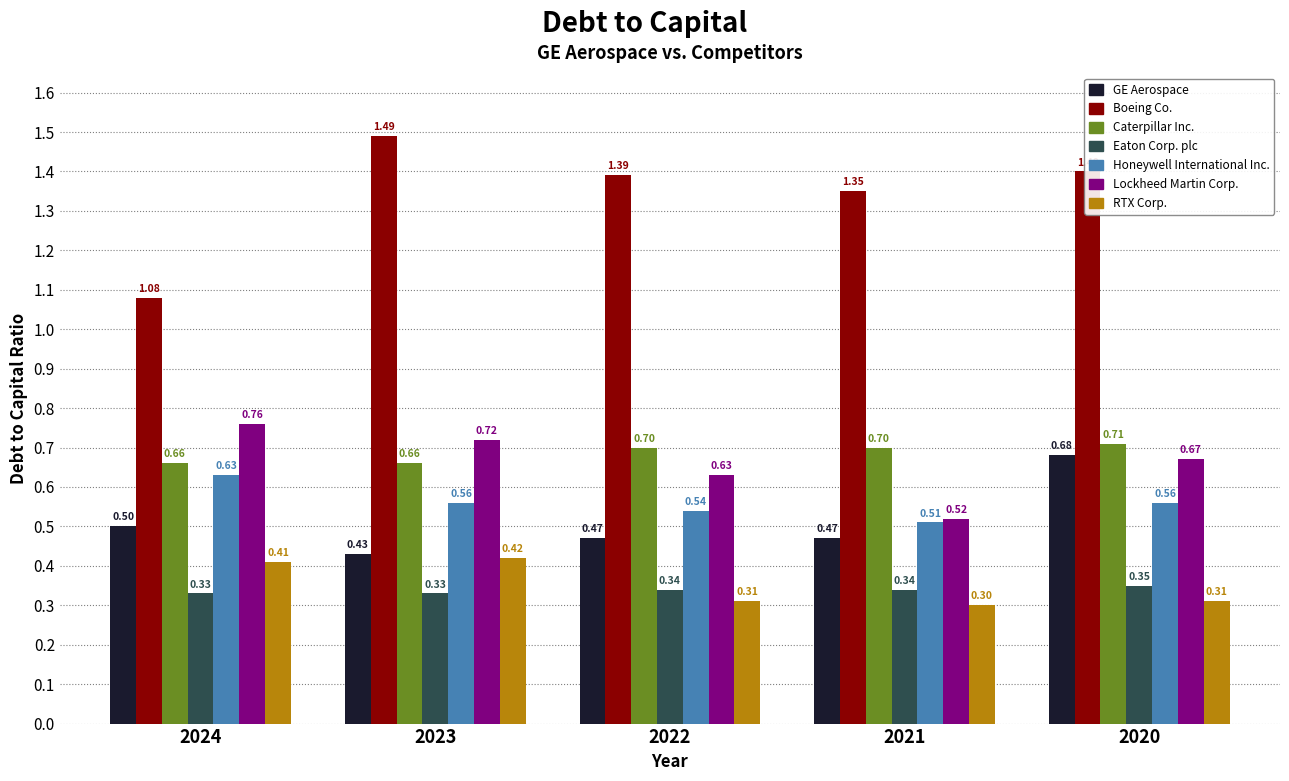

Rank the series at 2022 from highest to lowest value.

Boeing Co., Caterpillar Inc., Lockheed Martin Corp., Honeywell International Inc., GE Aerospace, Eaton Corp. plc, RTX Corp.